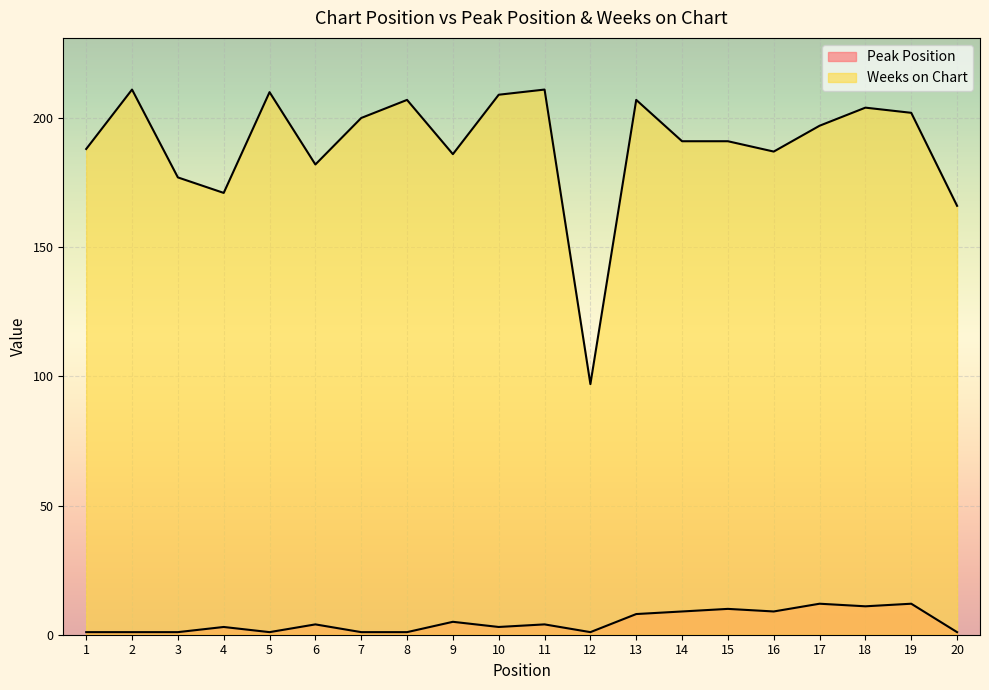

How many lines are shown in the chart?

2